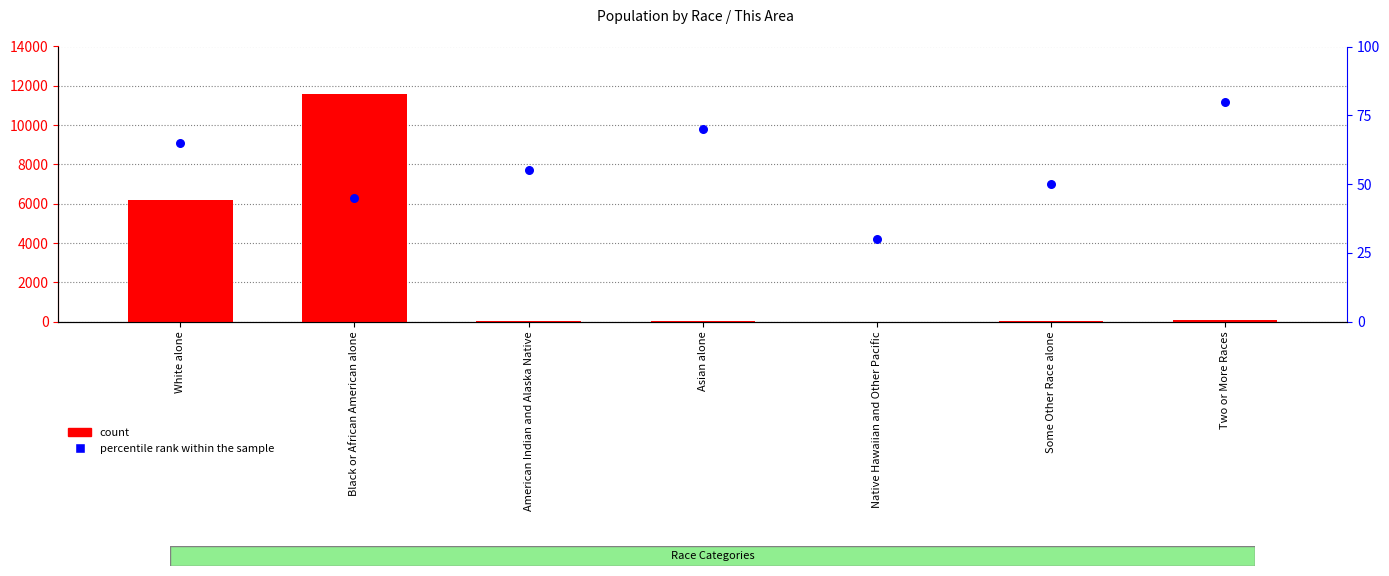

Is the value of percentile rank within the sample at Some Other Race alone greater than the value of count at American Indian and Alaska Native?

Yes